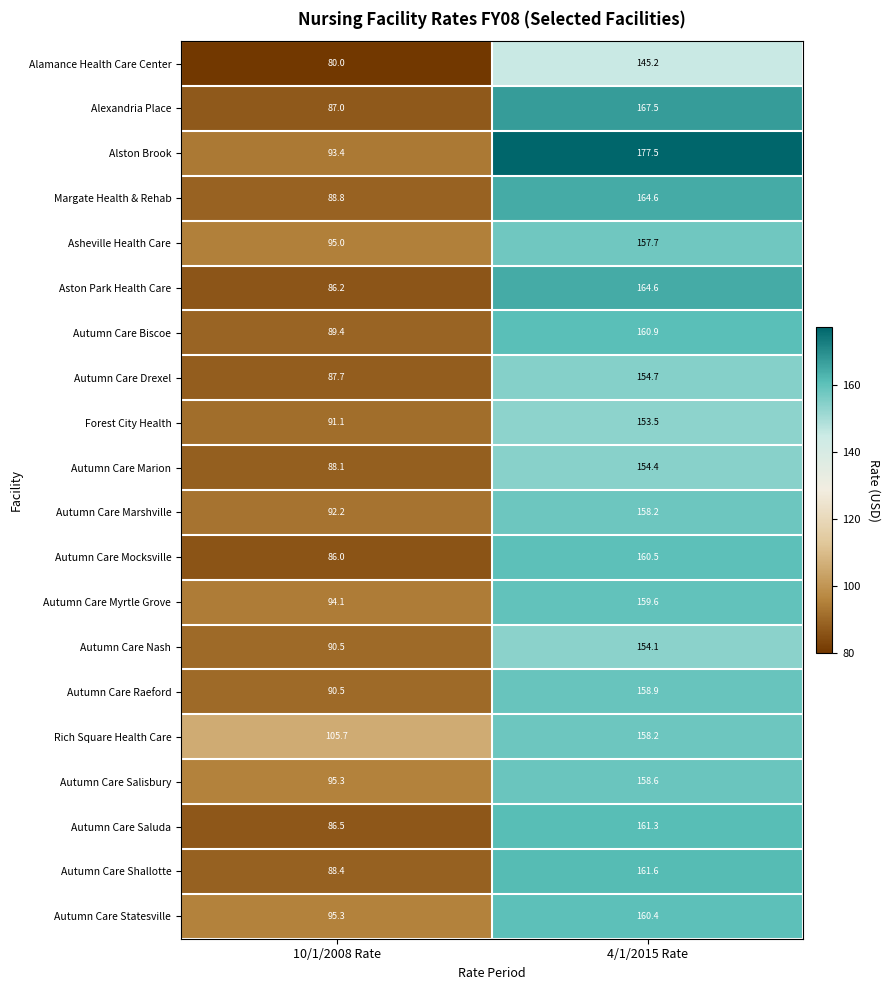

What is the maximum value shown in the chart?

177.5